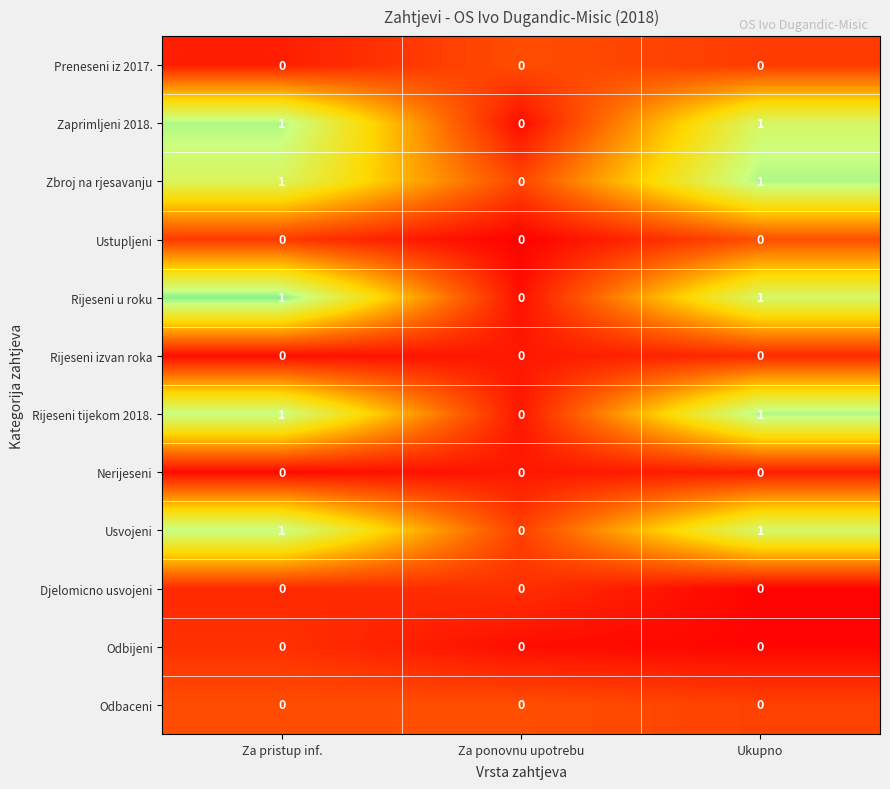

Count the Usvojeni values in the range 0 to 1.

3